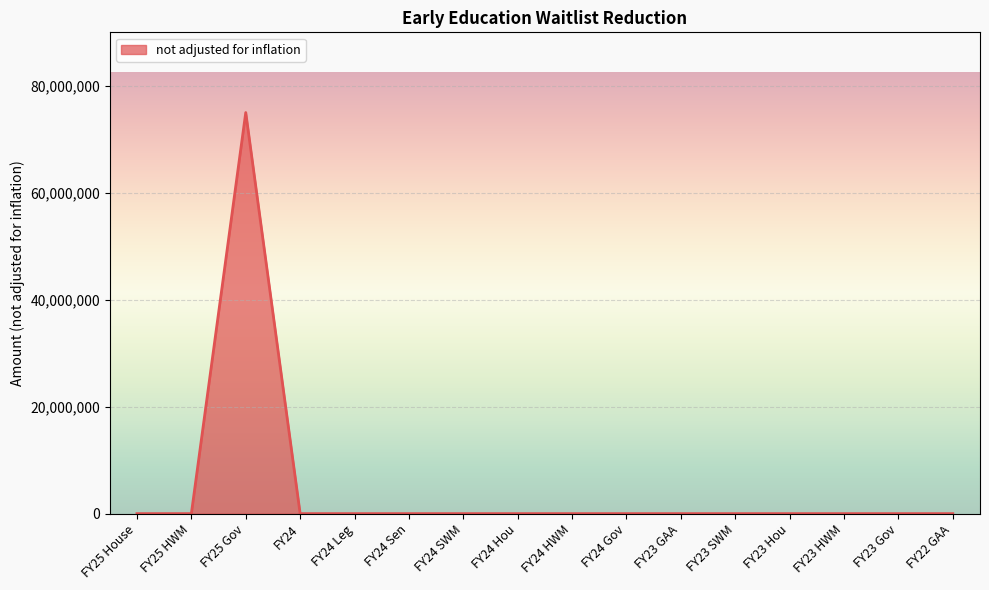

What is the difference between the maximum and minimum values?

75000000